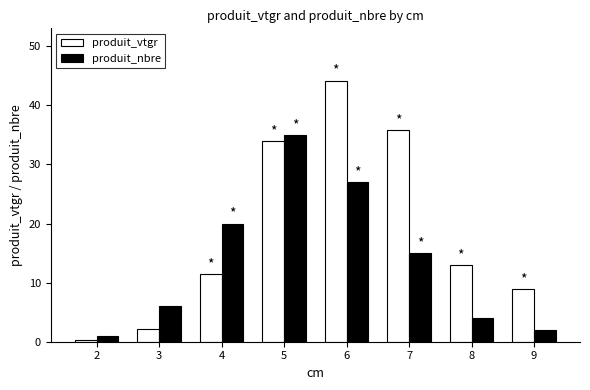

At 5, list the series in order from largest to smallest.

produit_nbre, produit_vtgr